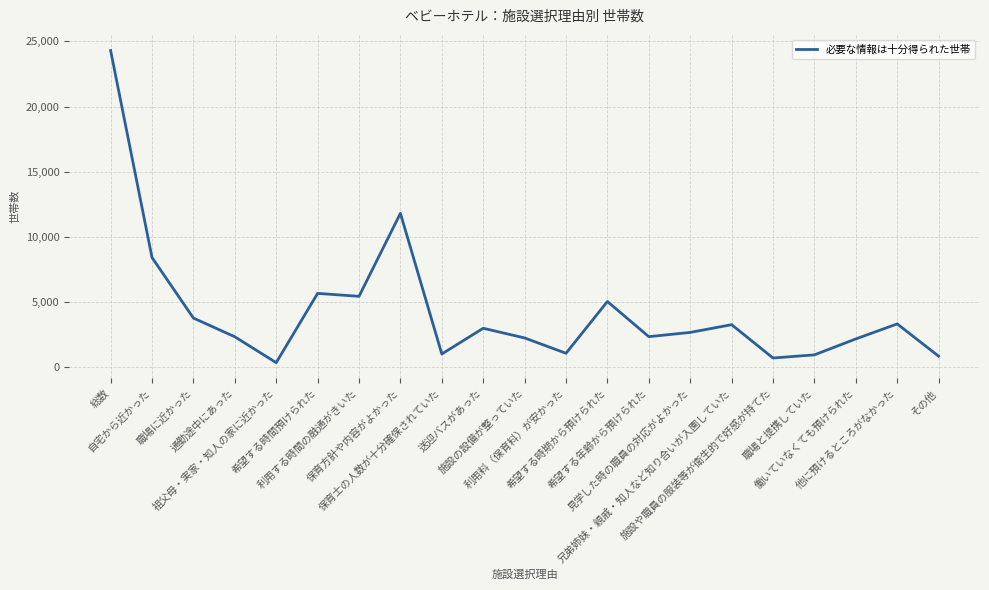

How many lines are shown in the chart?

1